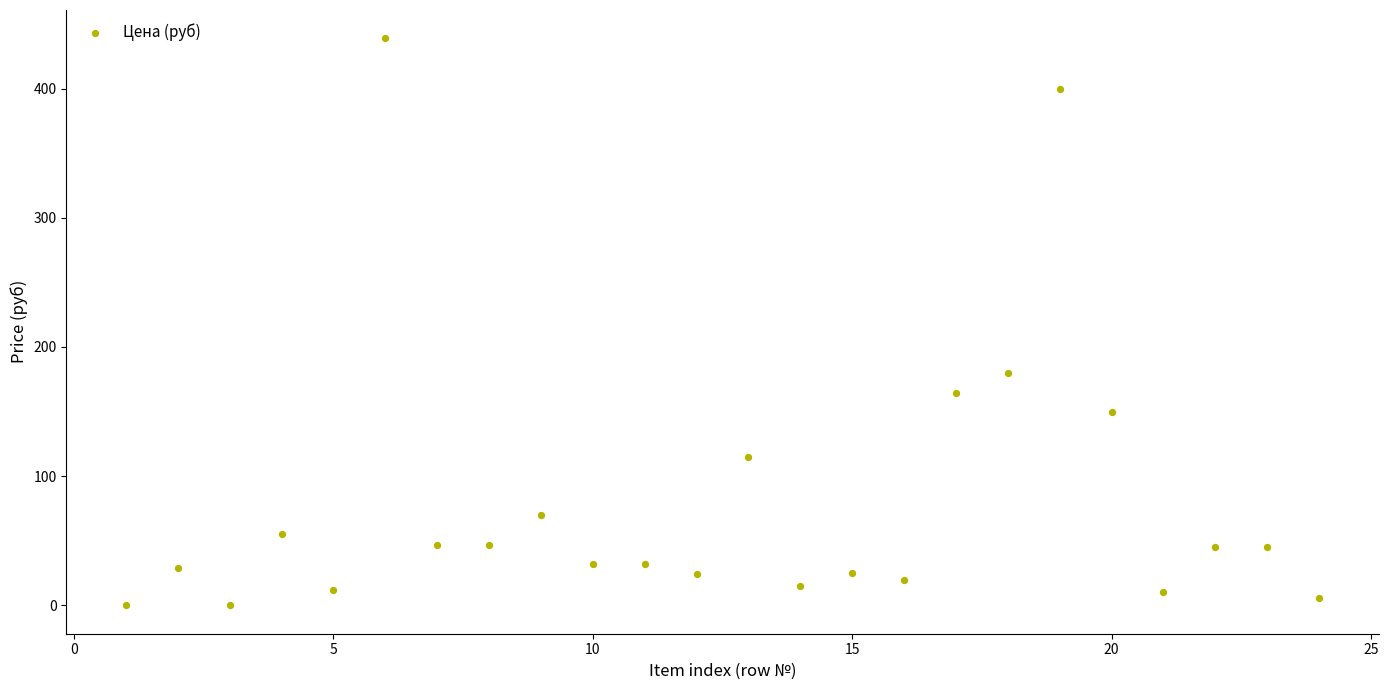

What is the range of X values (max minus min)?

23.0